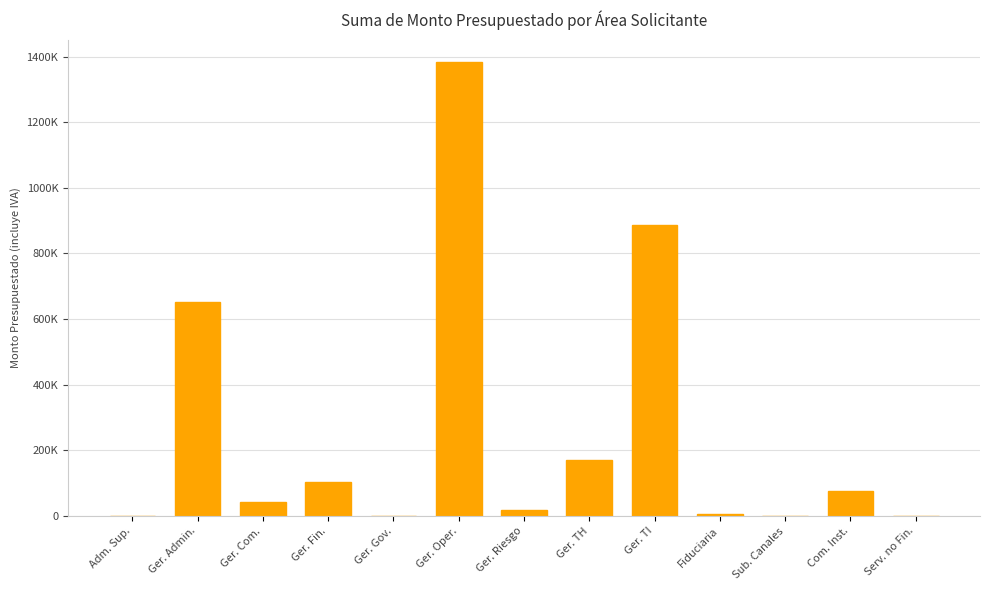

Which has a higher value, Ger. Com. or Ger. Riesgo?

Ger. Com.